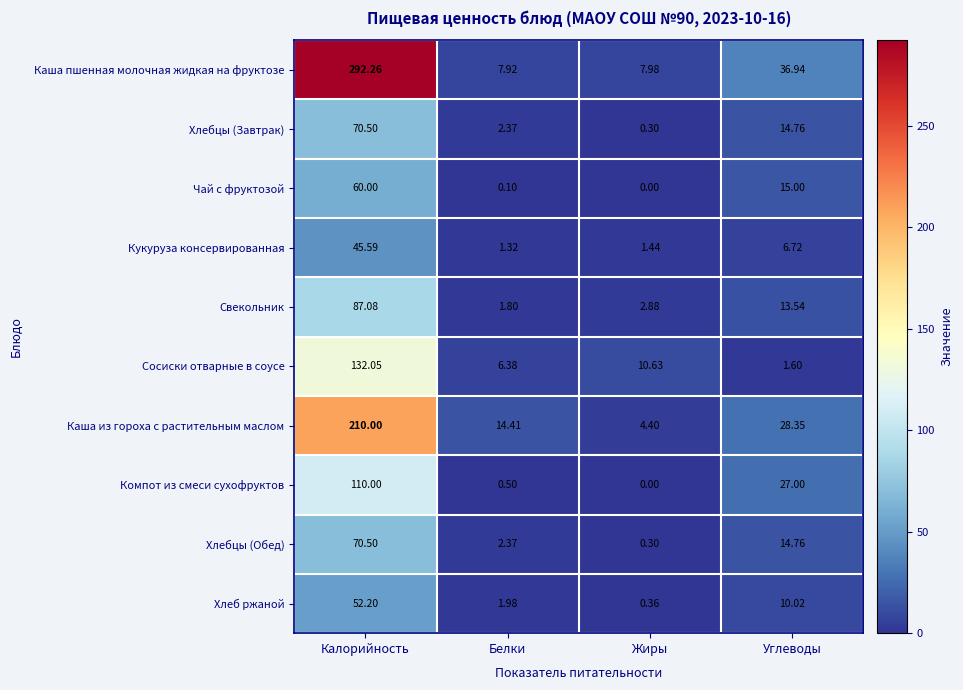

Where is Сосиски отварные в соусе nearest to the value 66?

Жиры